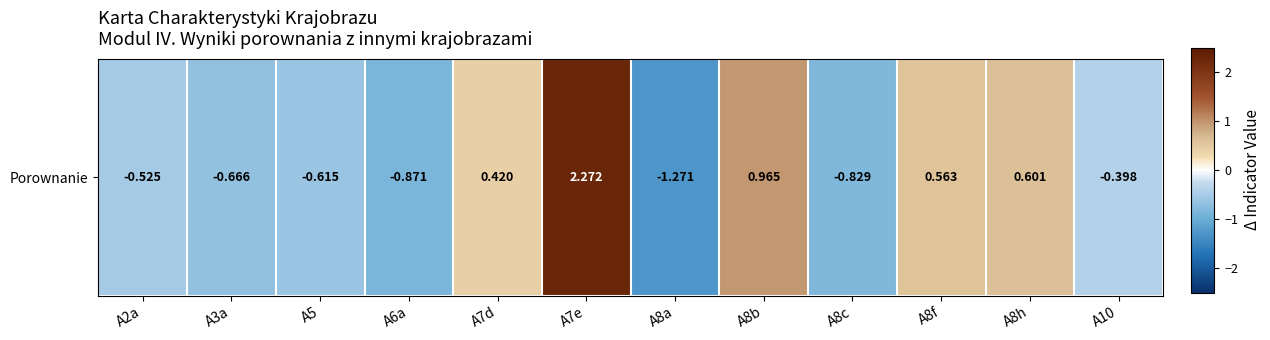

Which category has the lowest value across all series?

A8a